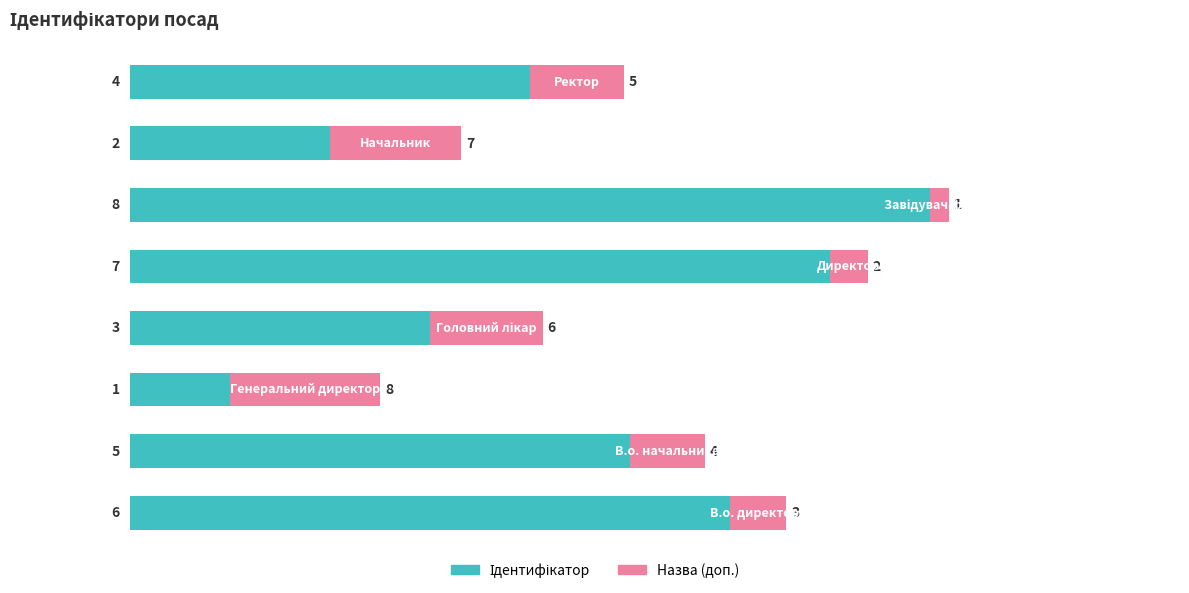

What is the difference between the maximum and minimum values in the Ідентифікатор series?

70.0